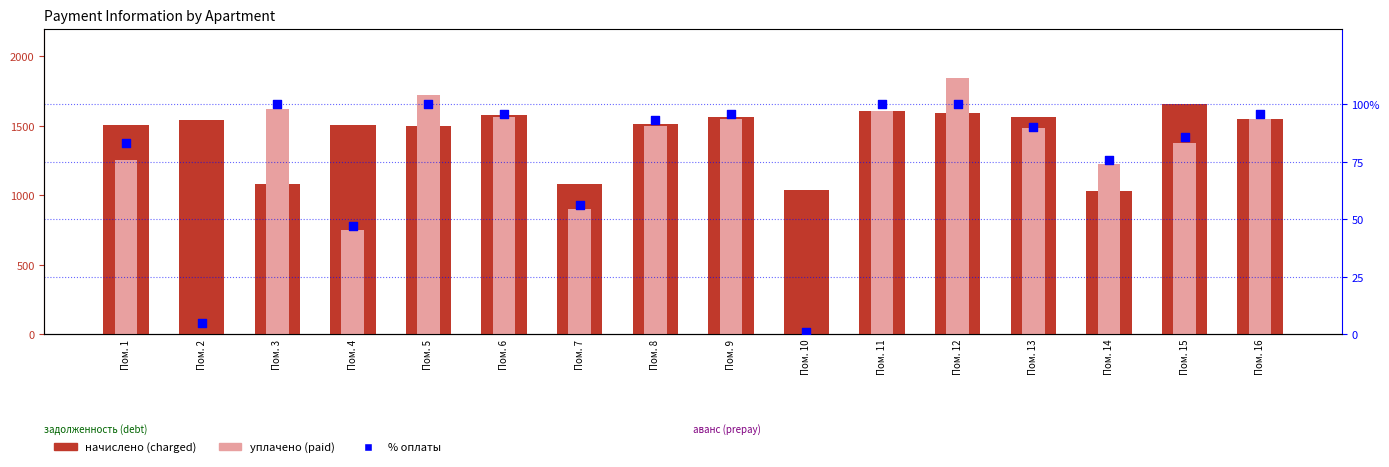

Which series has the largest total across all categories?

начислено